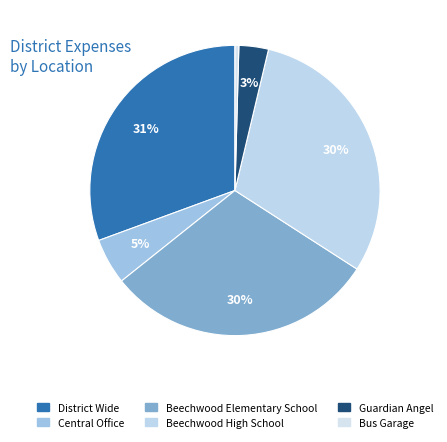

Is there any slice that represents more than half of the pie?

No